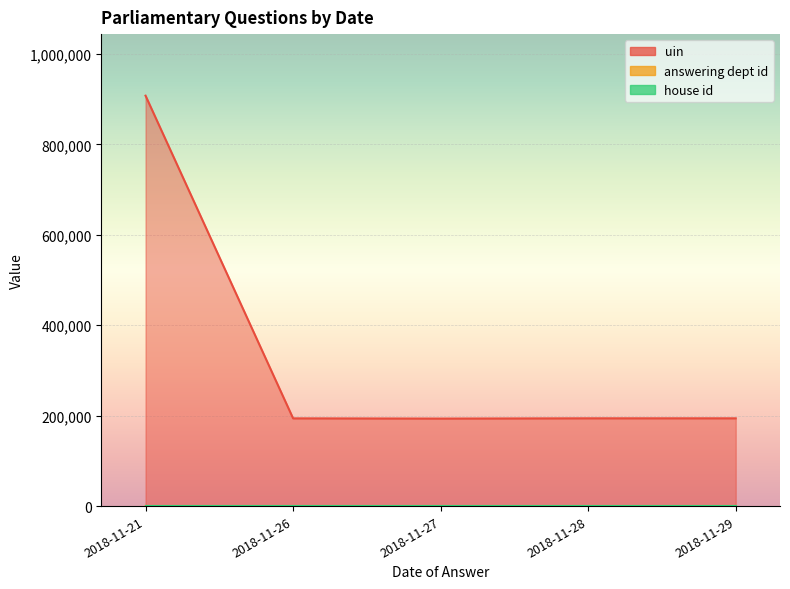

At which label does answering dept id reach its minimum?

2018-11-29